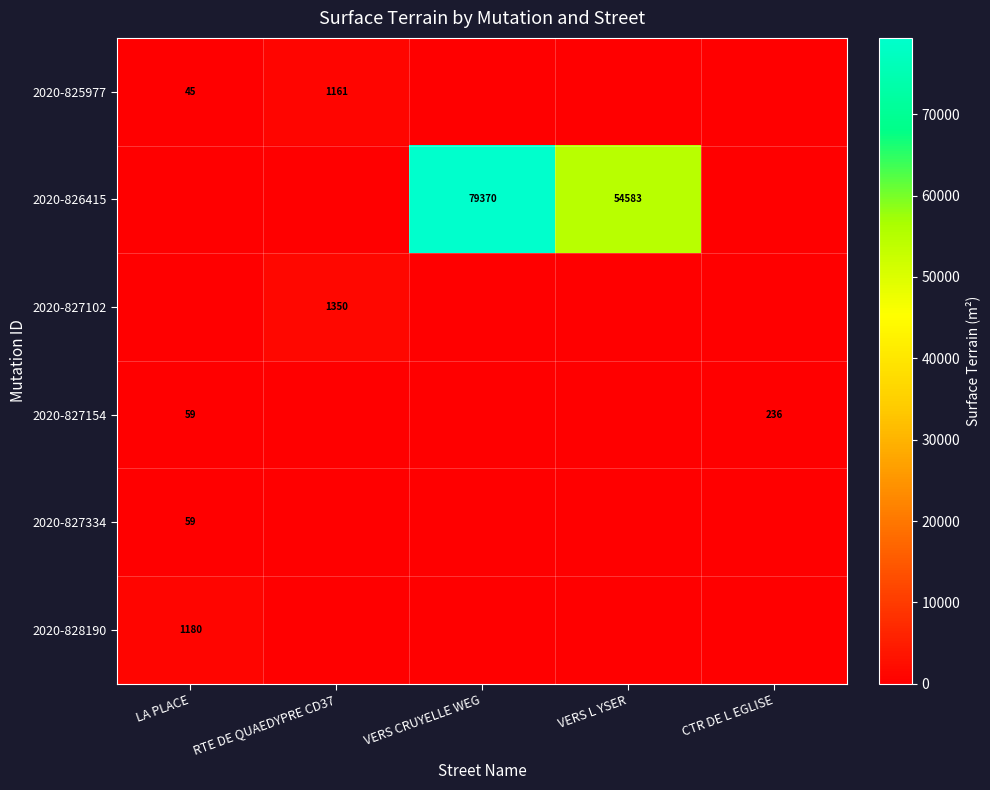

At how many categories does at least one series exceed 16929?

2